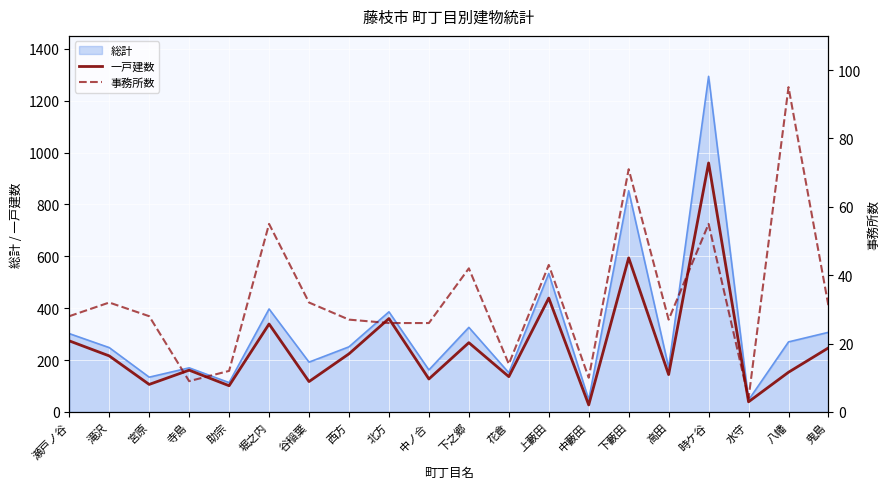

At which label is 一戸建数 closest to 493?

上藪田